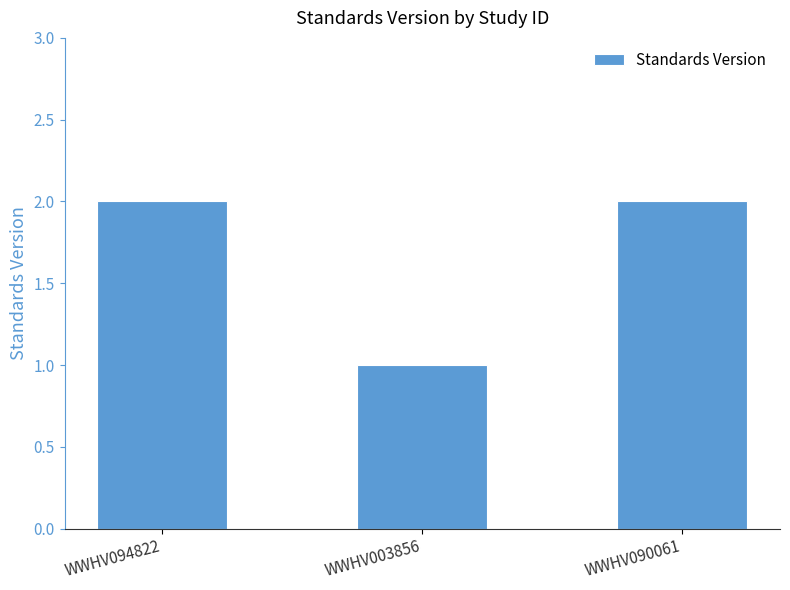

What is the label of the 1st bar from the left?

WWHV094822